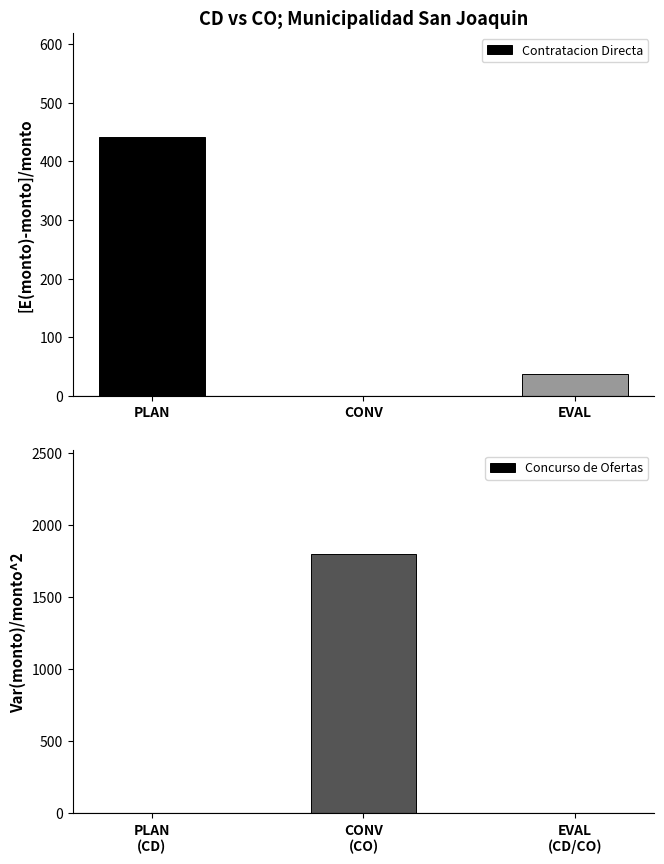

How many categories are shown in the chart?

3